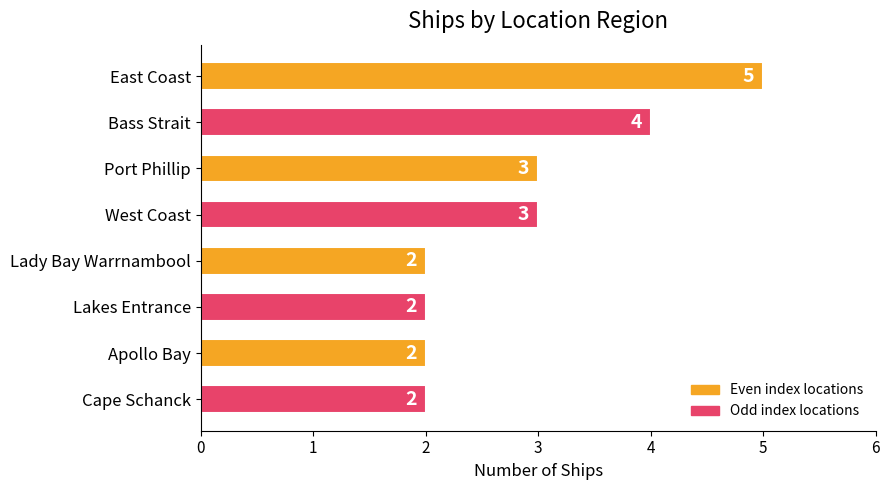

Which has a higher value, Lakes Entrance or West Coast?

West Coast